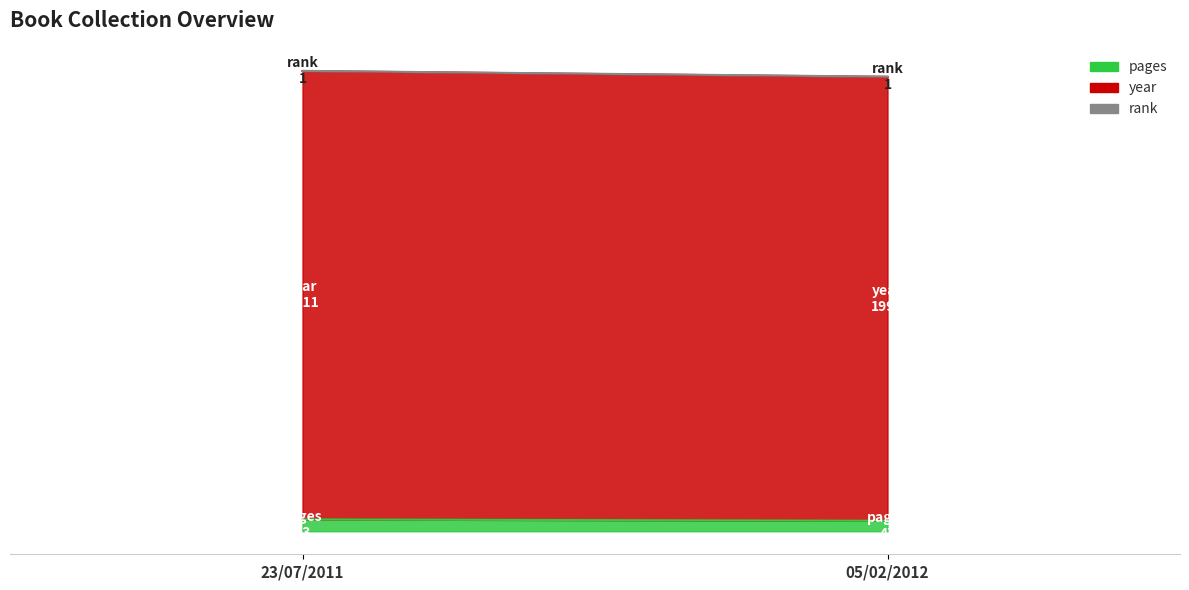

Rank the categories by pages value from lowest to highest.

05/02/2012, 23/07/2011